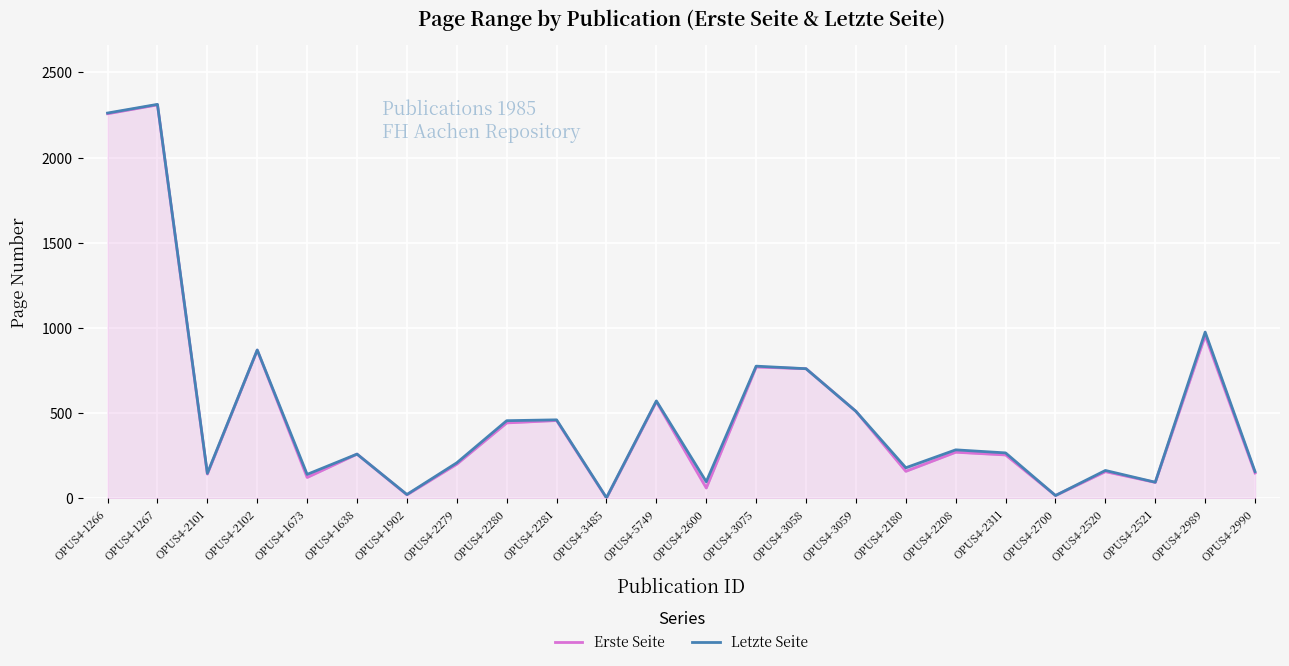

The Erste Seite series shows 255 at OPUS4-2311. True or false?

True